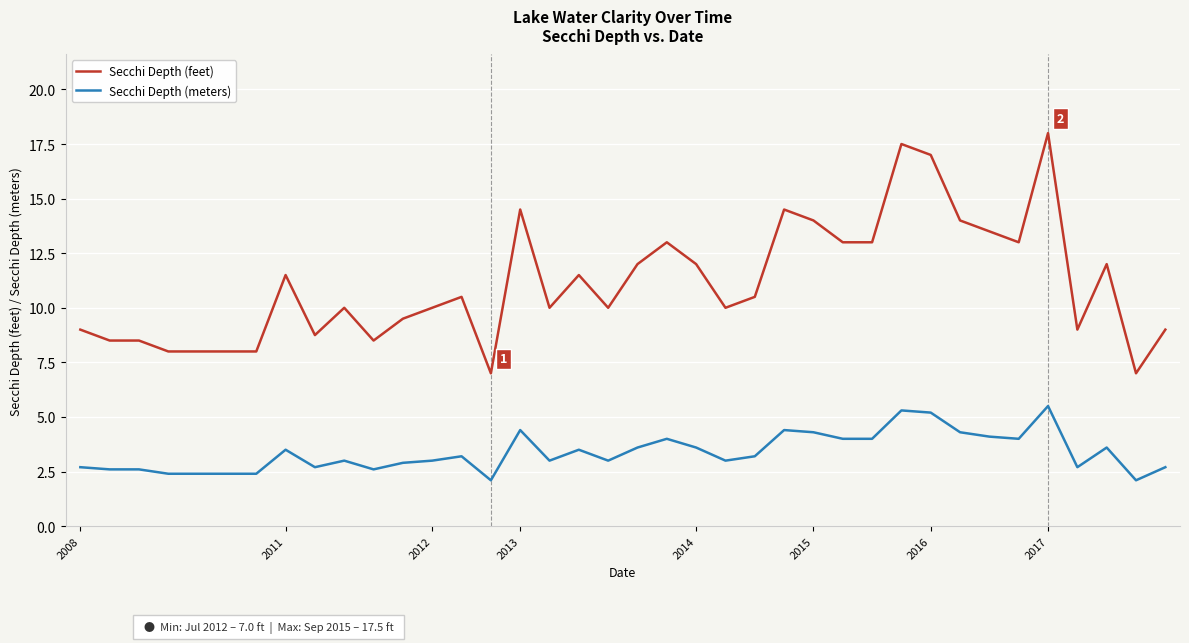

What is the minimum value for Secchi Depth (meters)?

2.1